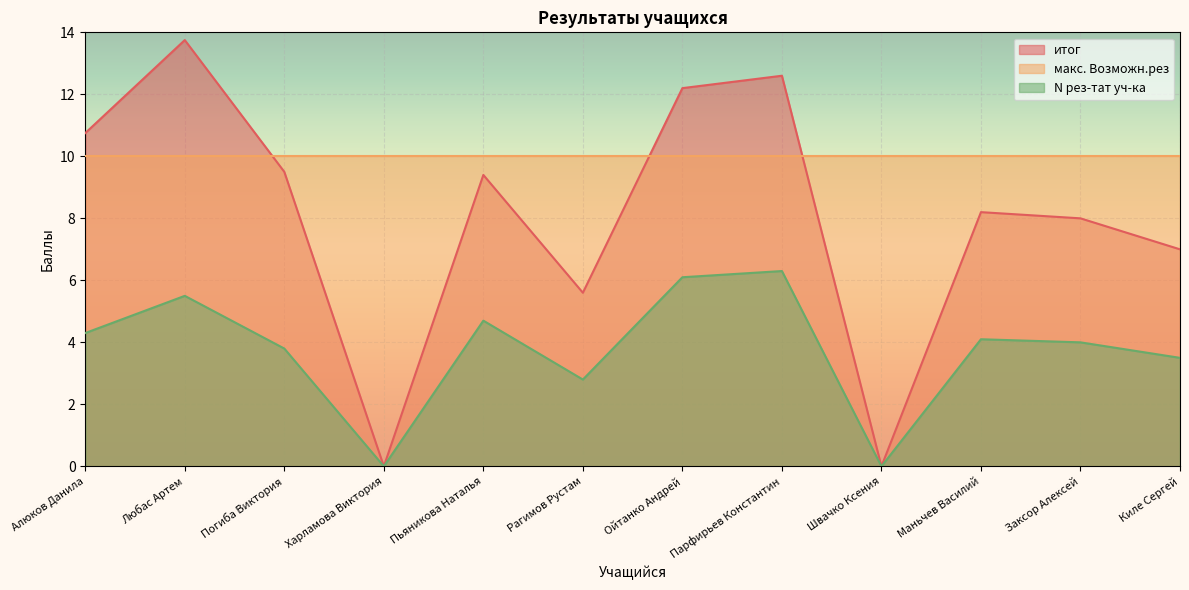

At which category is the sum across all series the highest?

Любас Артем